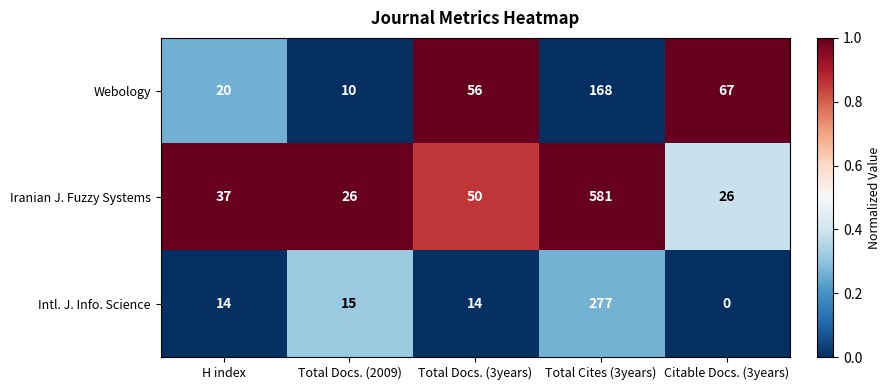

Reading left to right, transcribe all the data shown in this chart.

Webology: 20	10	56	168	67
Iranian J. Fuzzy Systems: 37	26	50	581	26
Intl. J. Info. Science: 14	15	14	277	0